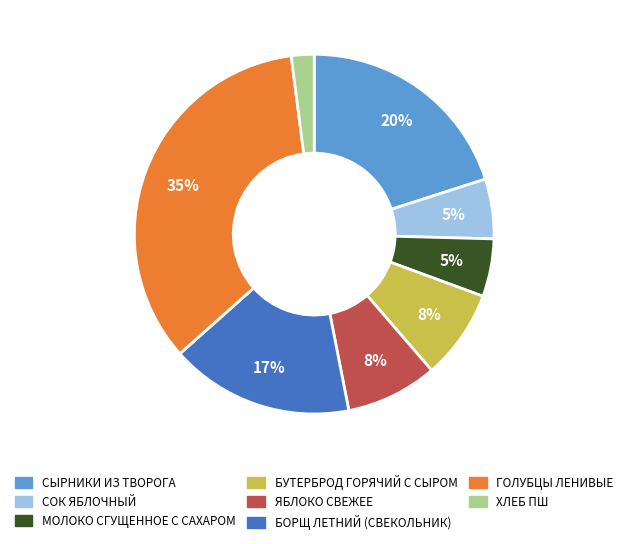

How many segments does this pie chart have?

8